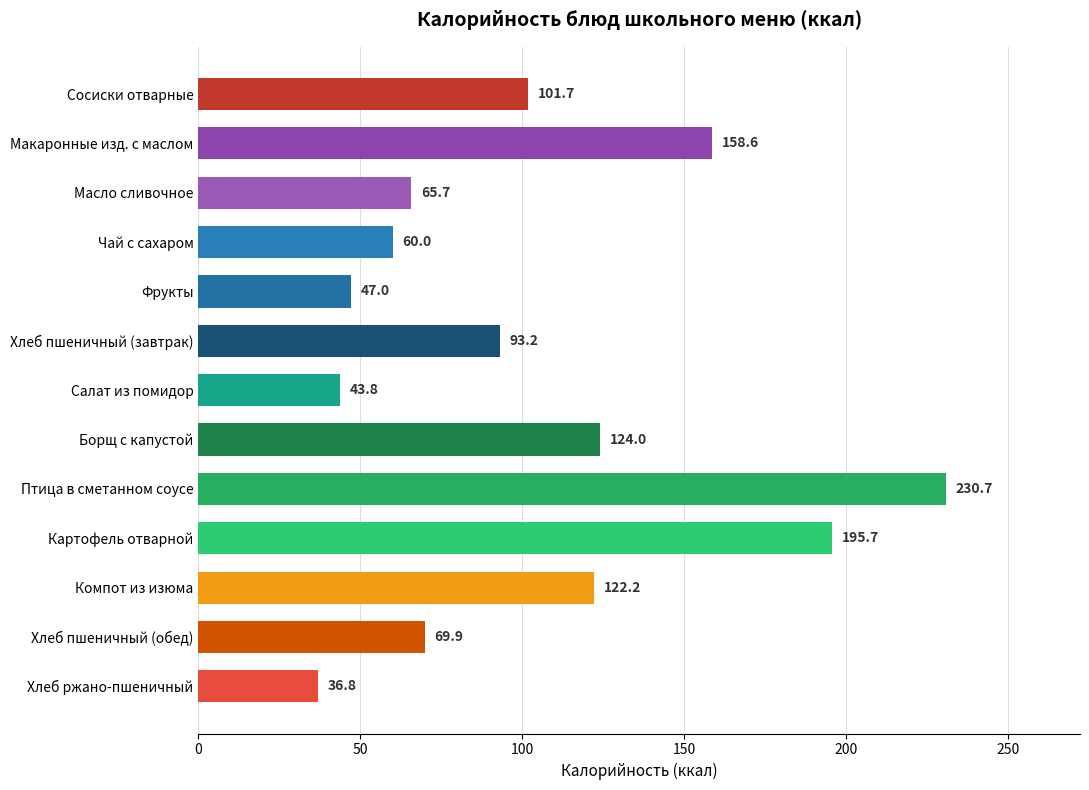

What is the average value?

103.8